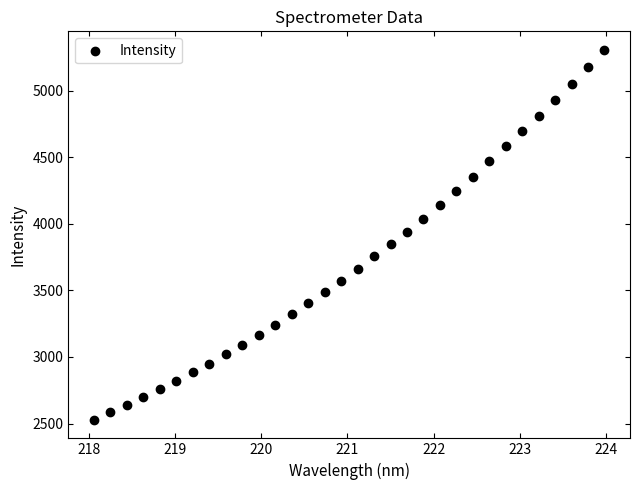

What is the range of X values (max minus min)?

5.9